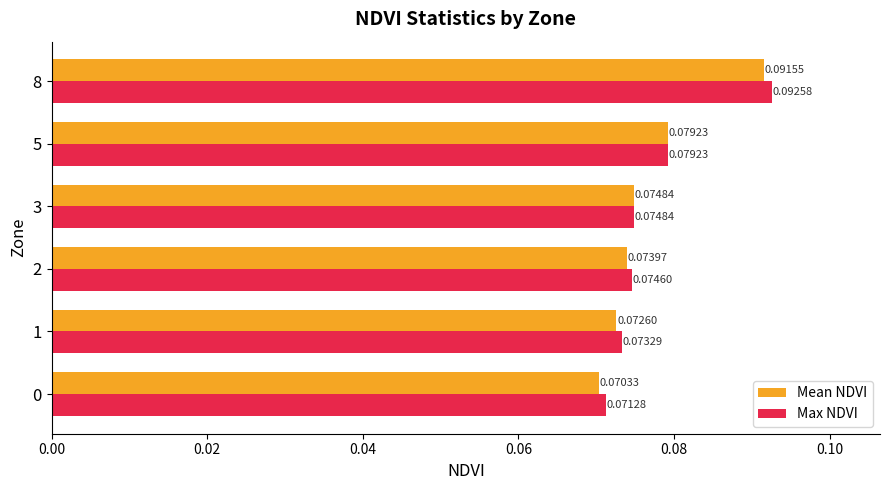

List the labels in order of Max NDVI value, largest first.

8, 5, 3, 2, 1, 0